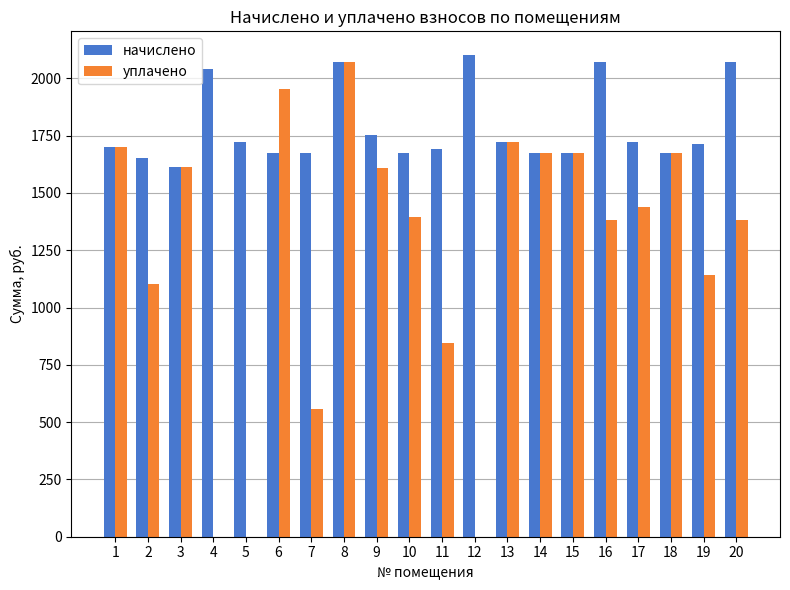

The value of уплачено at 17 is 1436.8. True or false?

True